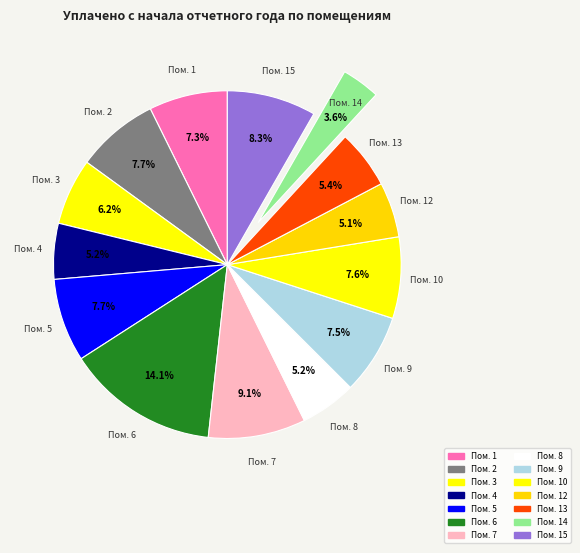

Count the number of slices in the pie.

14